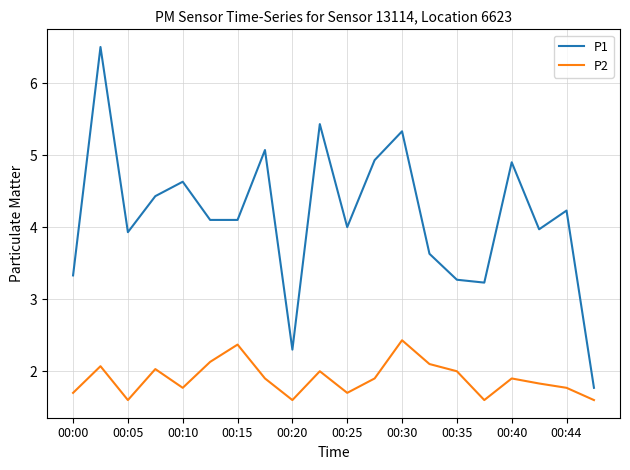

What are all the series names shown in the legend?

P1, P2